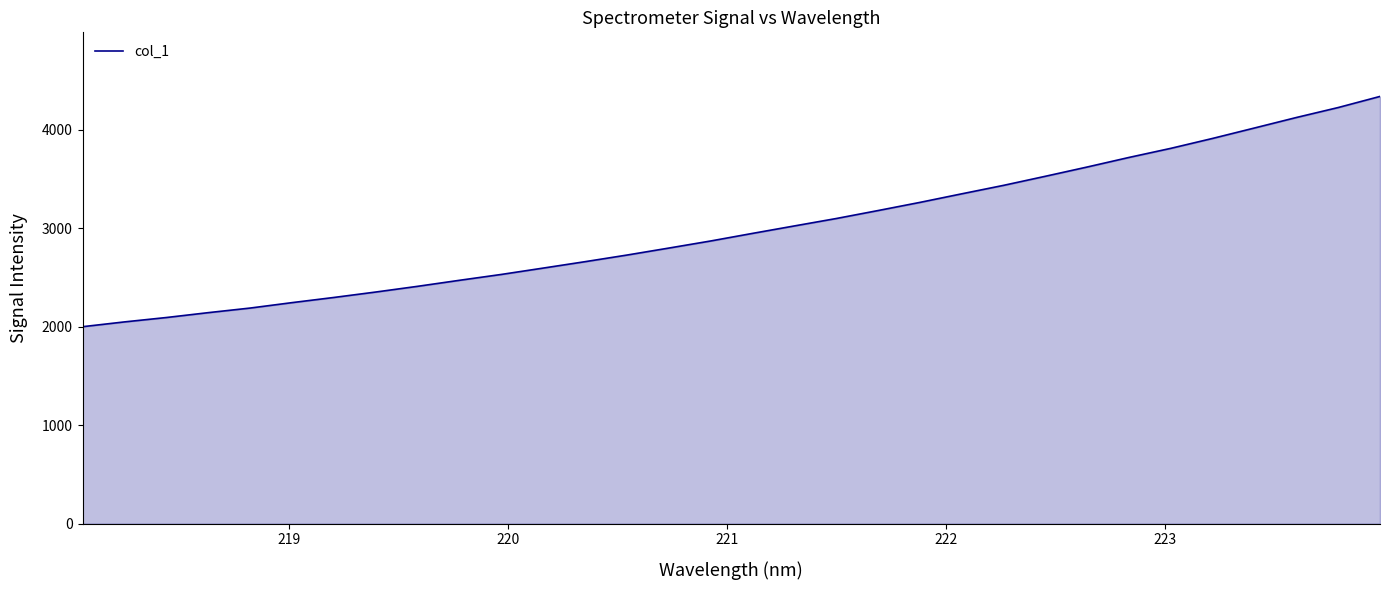

What is the minimum value shown in the chart?

2000.6